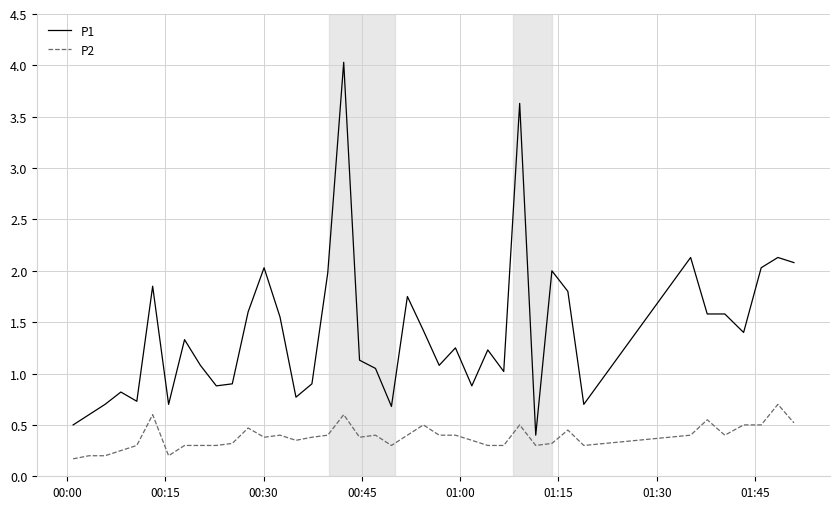

What is the highest value of the P2 series?

0.7